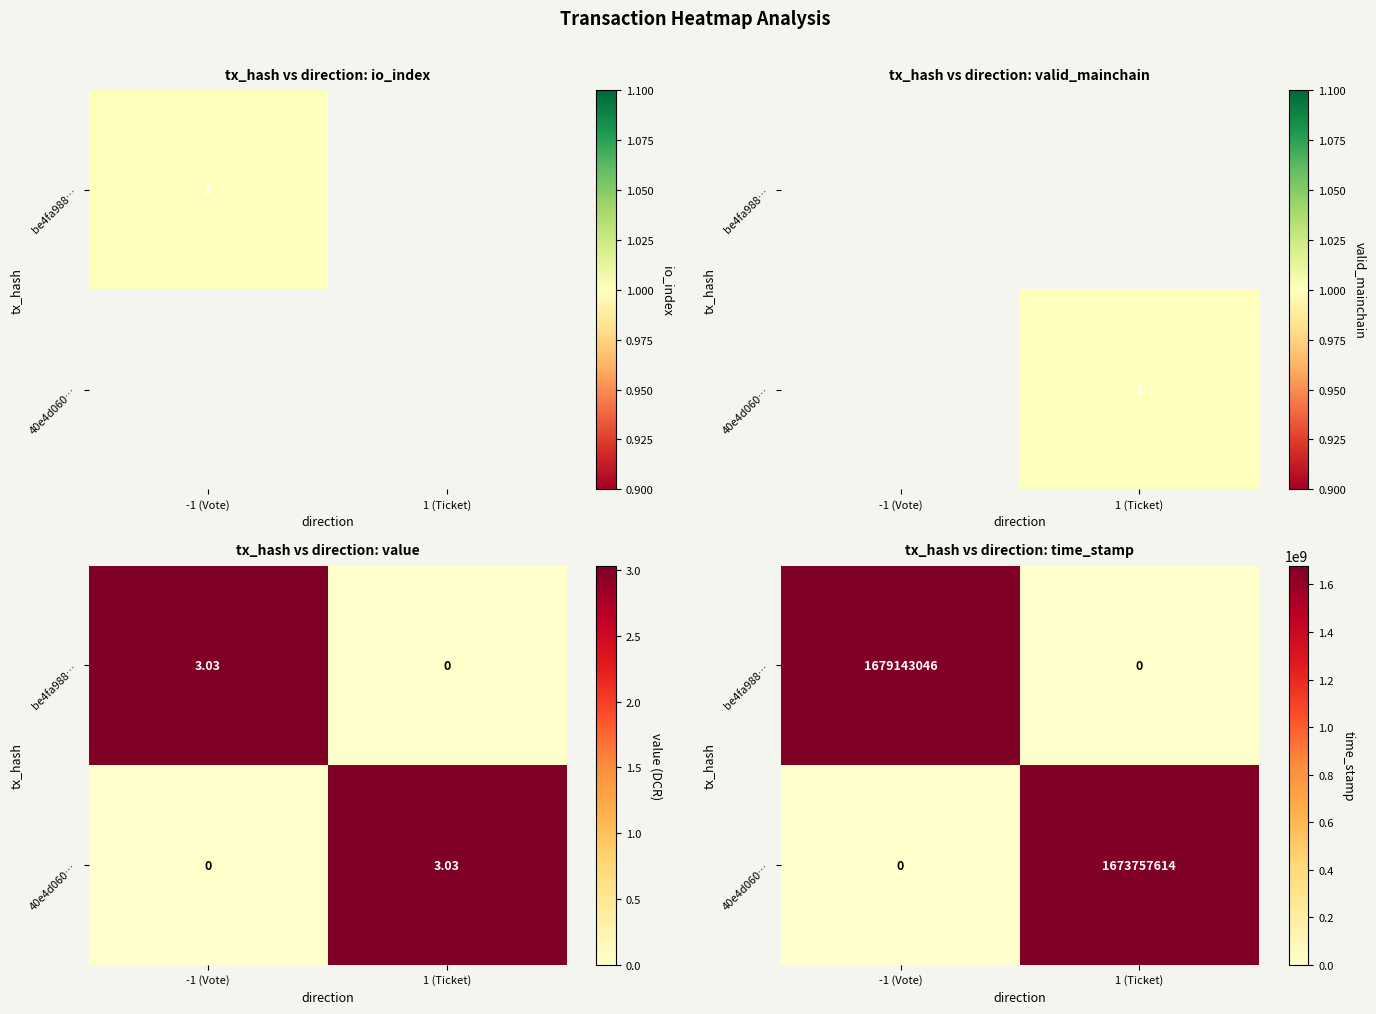

Which category has the lowest value in the be4fa988… series?

1 (Ticket)